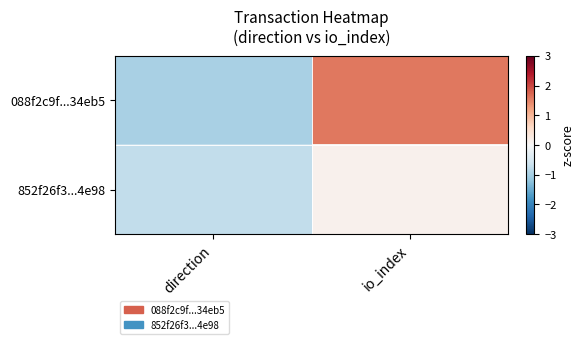

What is the maximum value shown in the chart?

1.6